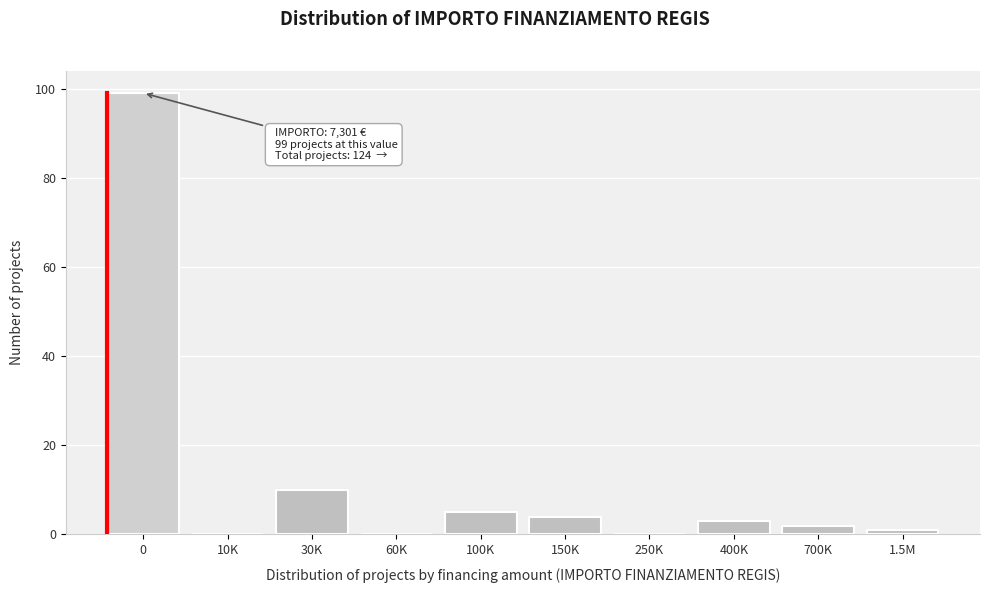

Reading left to right, list all the values displayed in this chart.

0=99	10K=0	30K=10	60K=0	100K=5	150K=4	250K=0	400K=3	700K=2	1.5M=1